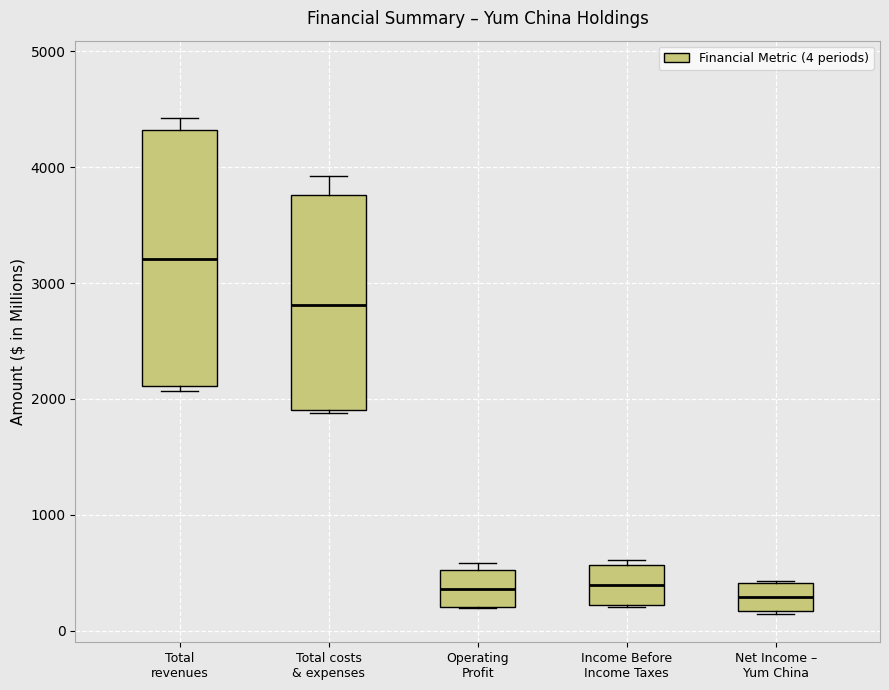

Where is the upper edge of the box for Total revenues on the y-axis? The values are not printed on the chart, so give them approximately, as read against the axis.

4300